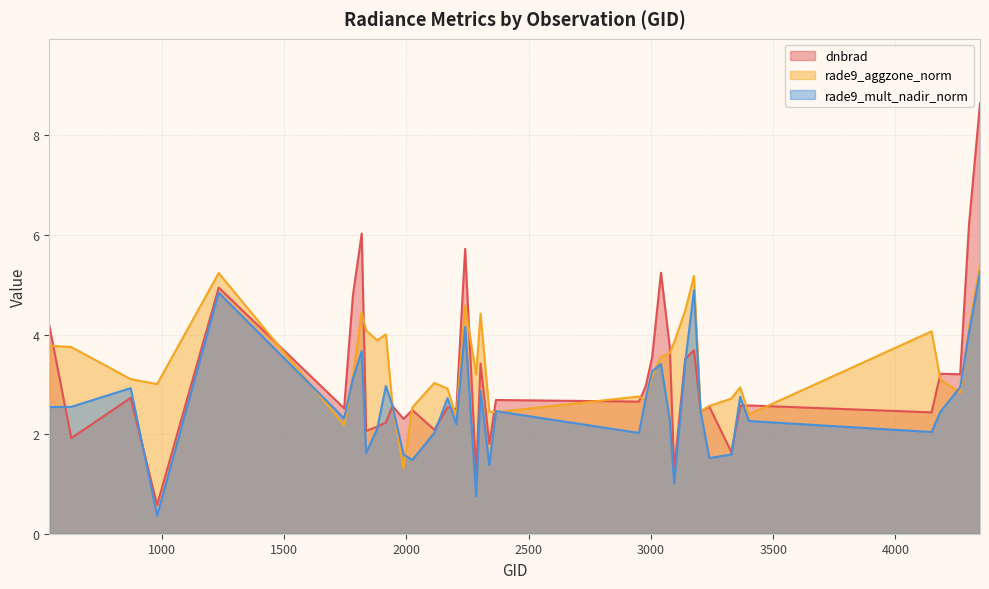

True or false: rade9_aggzone_norm and rade9_mult_nadir_norm intersect in this chart.

True